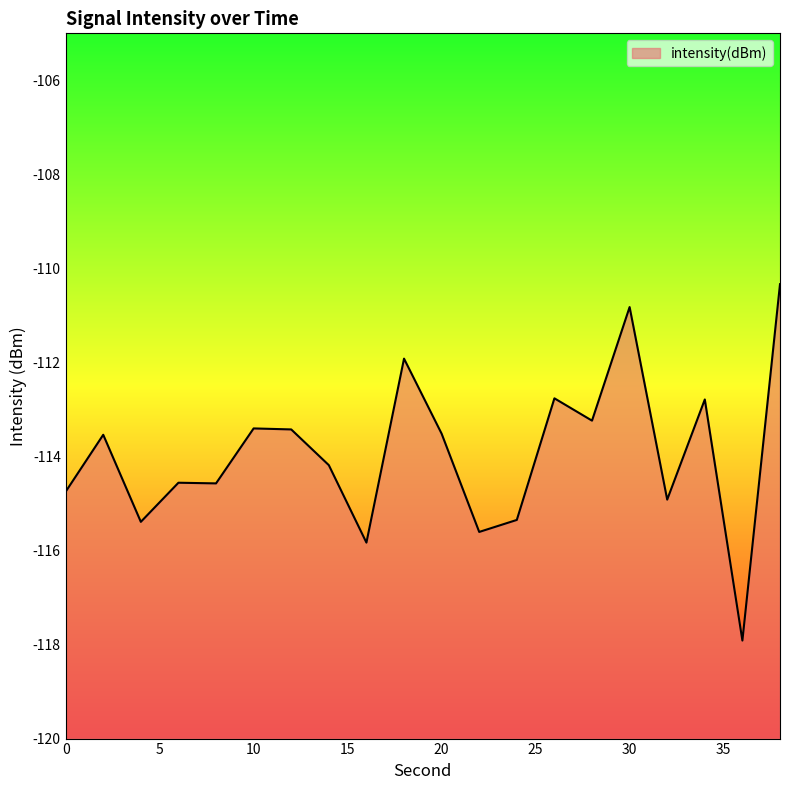

Reading left to right, what are all the values shown in this chart?

0=-114.7	2=-113.5	4=-115.4	6=-114.6	8=-114.6	10=-113.4	12=-113.4	14=-114.2	16=-115.8	18=-111.9	20=-113.5	22=-115.6	24=-115.3	26=-112.8	28=-113.2	30=-110.8	32=-114.9	34=-112.8	36=-117.9	38=-110.3